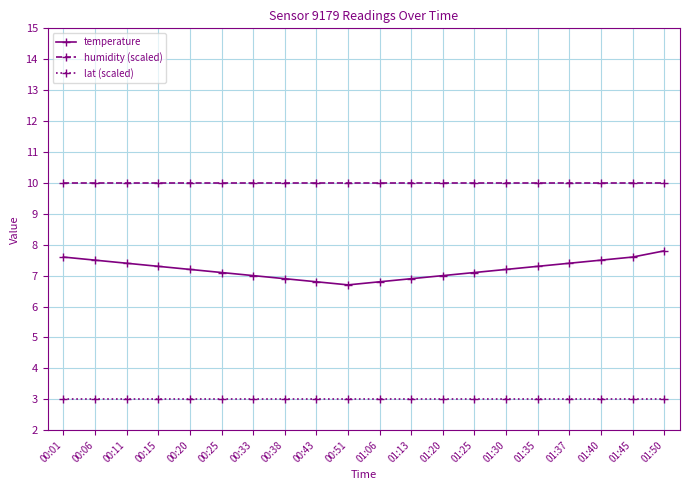

What is the maximum value shown in the chart?

10.0